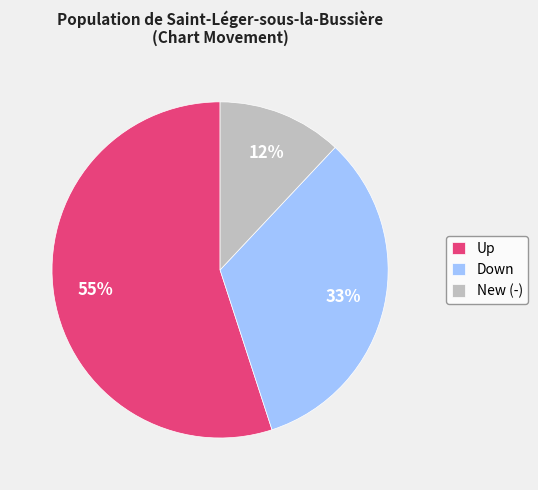

Which category has the biggest portion of the pie?

Up